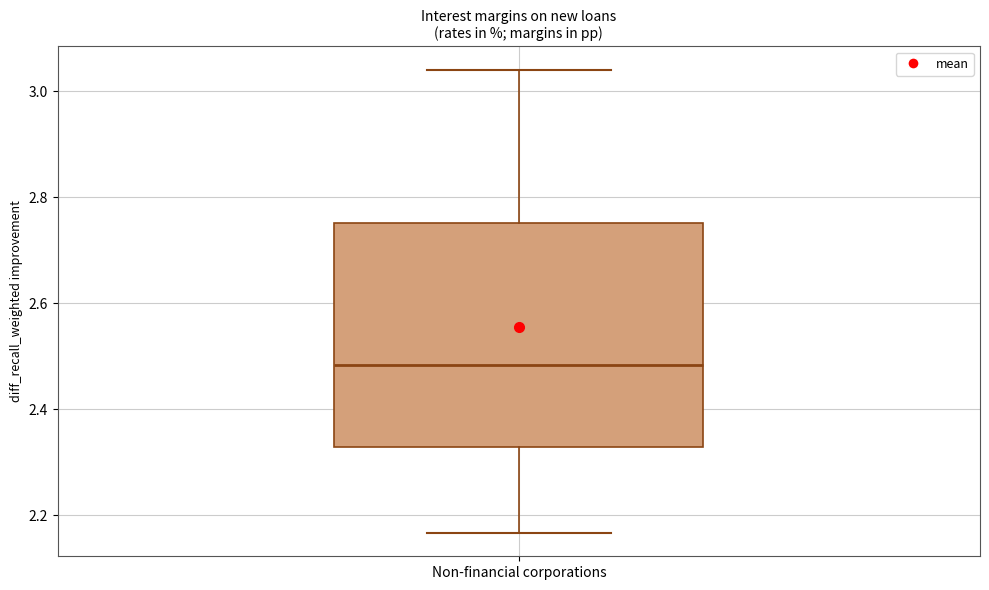

Where does the lower whisker of the box for Non-financial corporations end on the y-axis? The values are not printed on the chart, so give them approximately, as read against the axis.

2.16